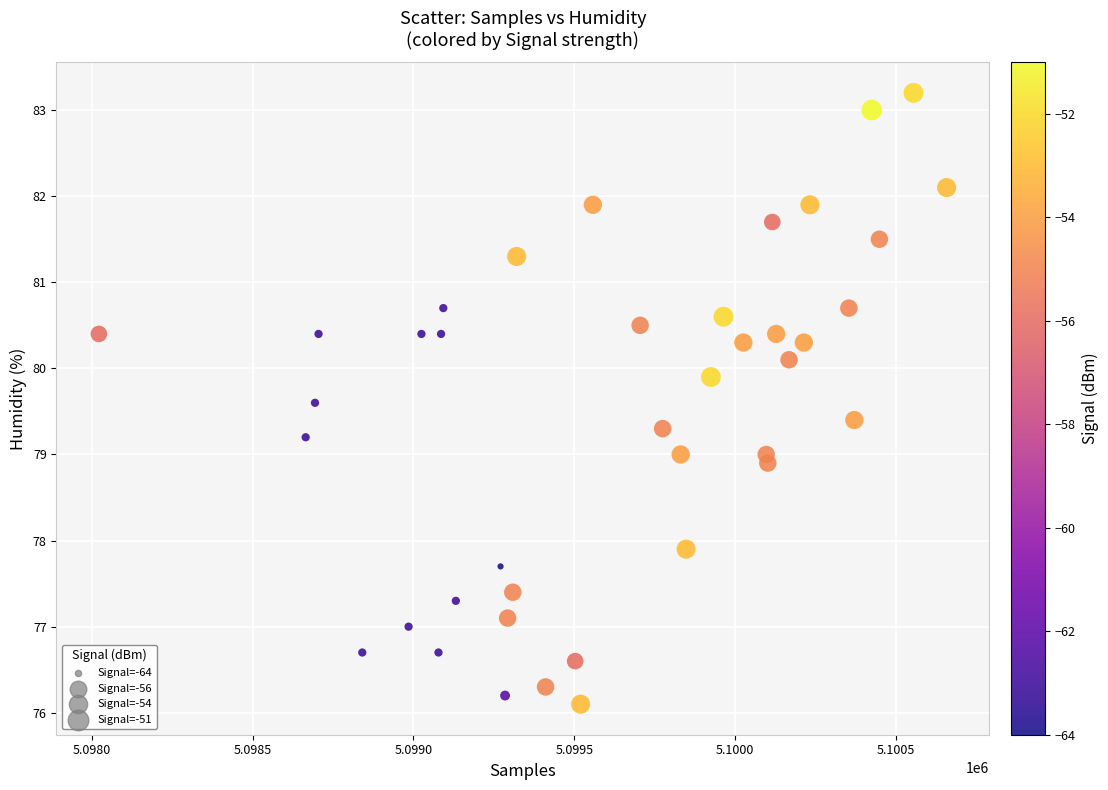

What is the range of Y values (max minus min)?

7.1